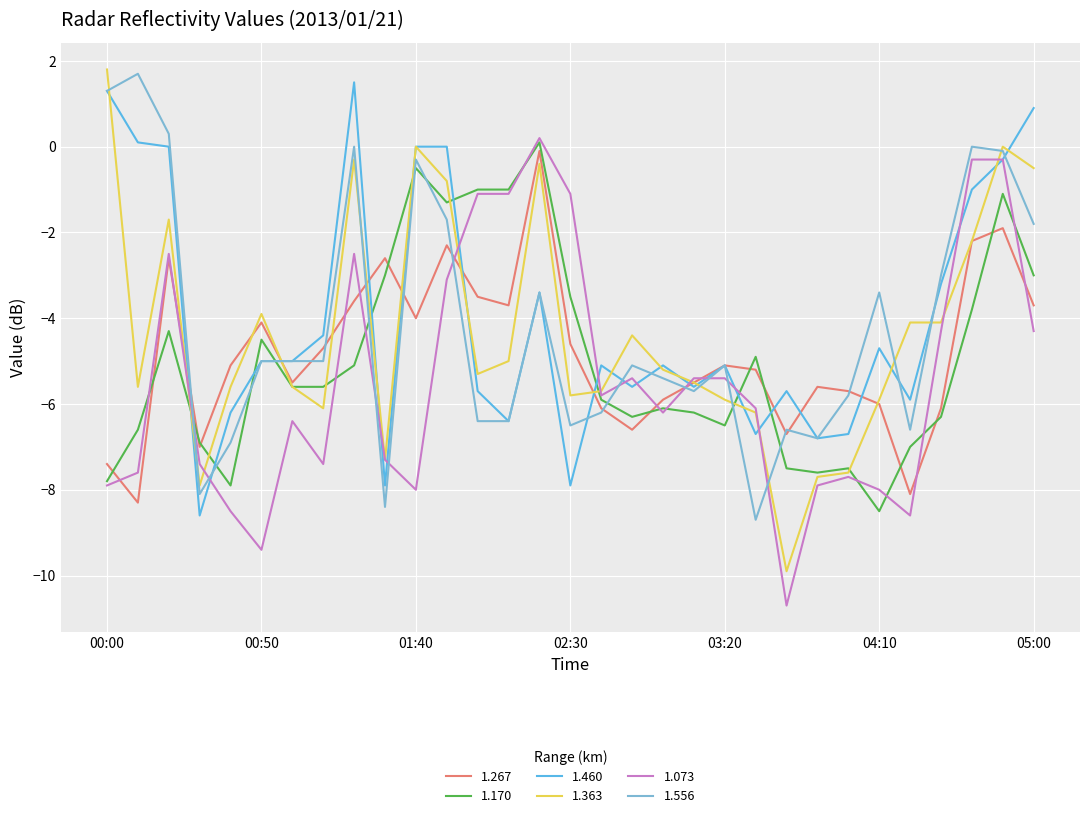

True or false: 1.460 and 1.170 intersect in this chart.

True